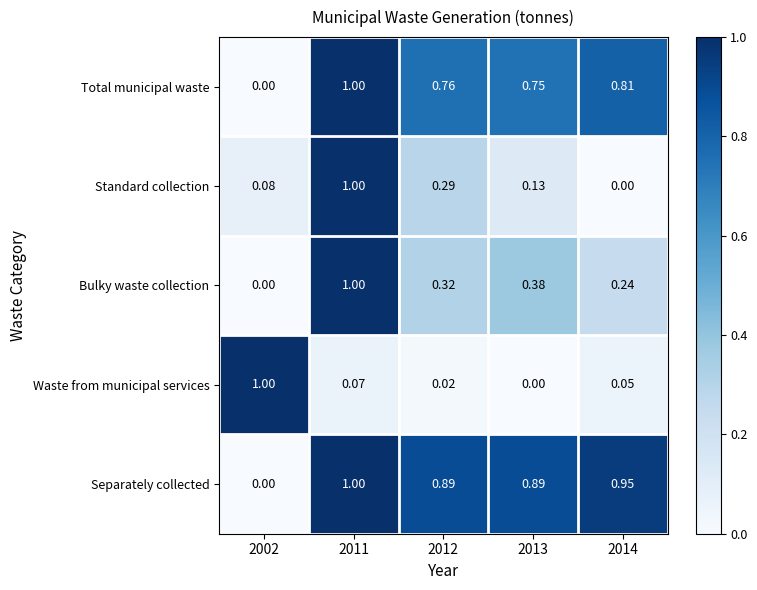

Between 2013 and 2014, which series saw the biggest shift?

Bulky waste collection